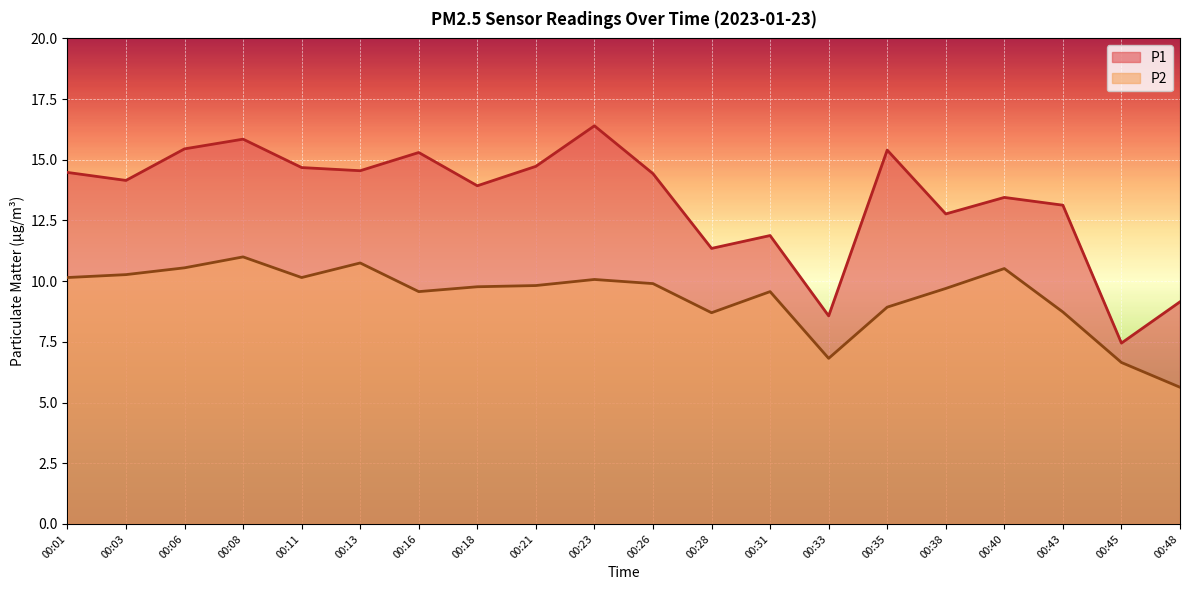

Is it true that P1 equals 3.2 at 00:21?

False